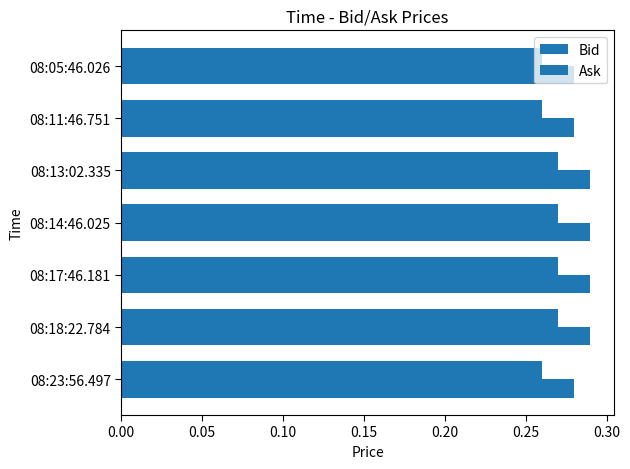

Reading left to right, extract all data points from this chart.

Bid: 0.3	0.3	0.3	0.3	0.3	0.3	0.3
Ask: 0.3	0.3	0.3	0.3	0.3	0.3	0.3